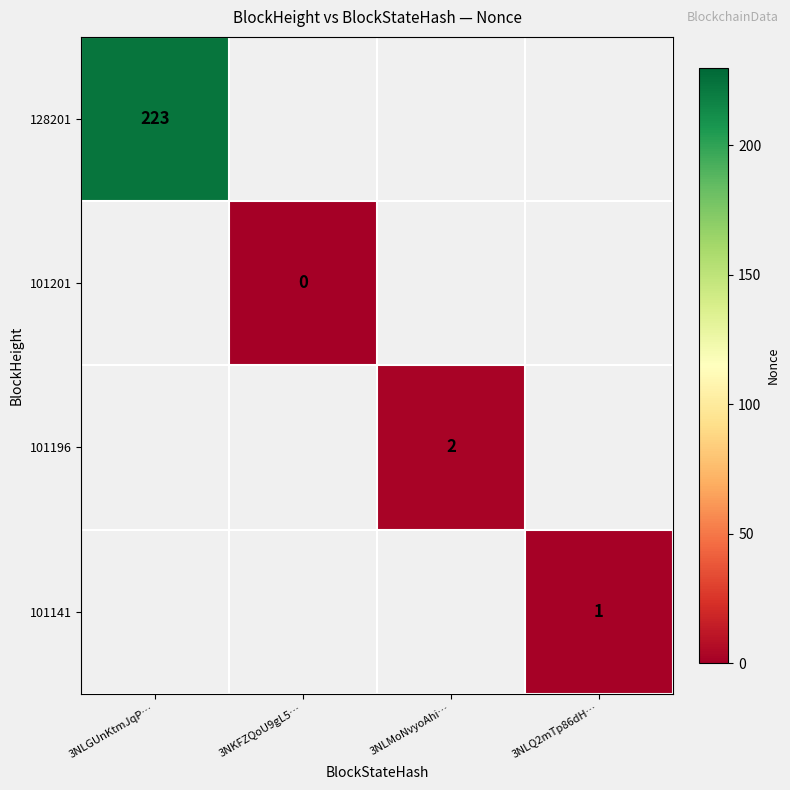

True or false: 101141 has a value of 1 at 3NLQ2mTp86dH….

True